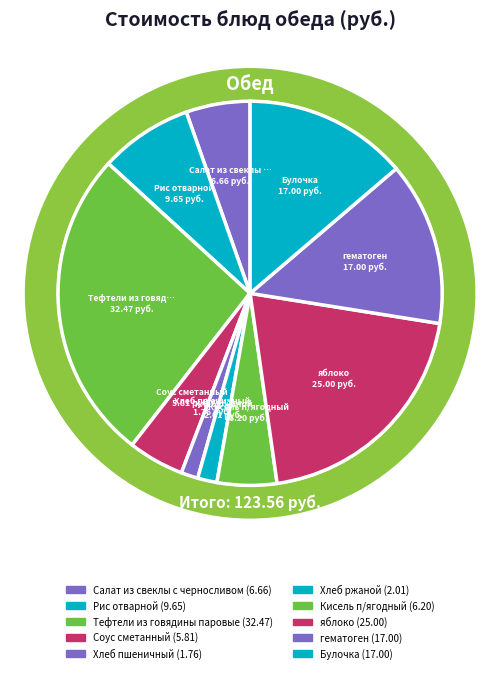

How much of the chart is everything except Кисель п/ягодный?

95.0%